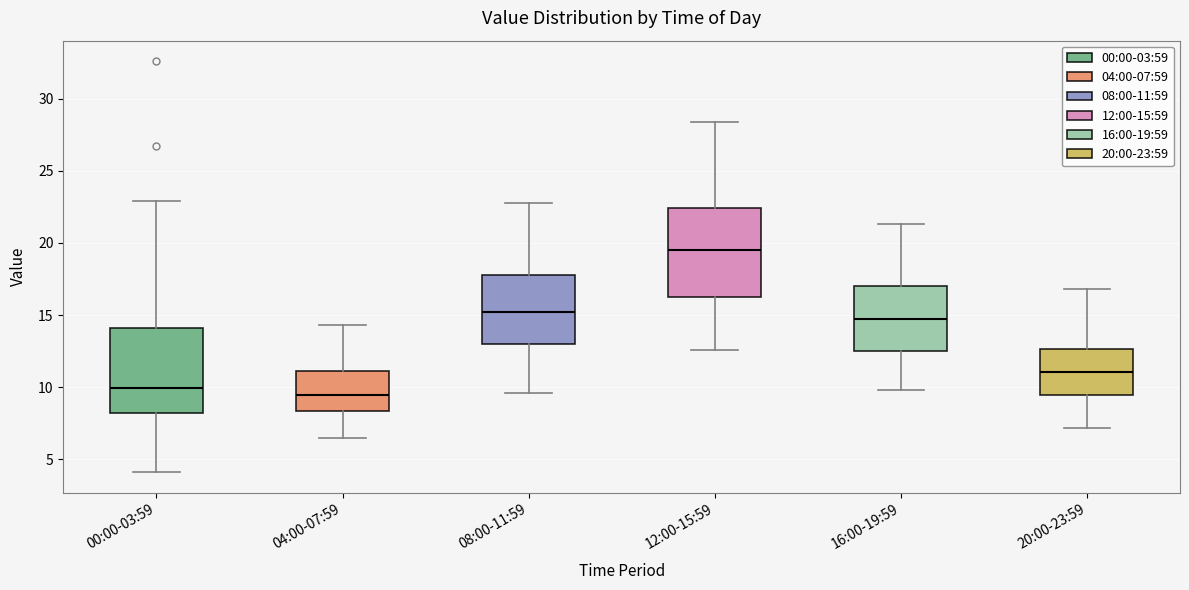

Which box has the lowest median line?

04:00-07:59